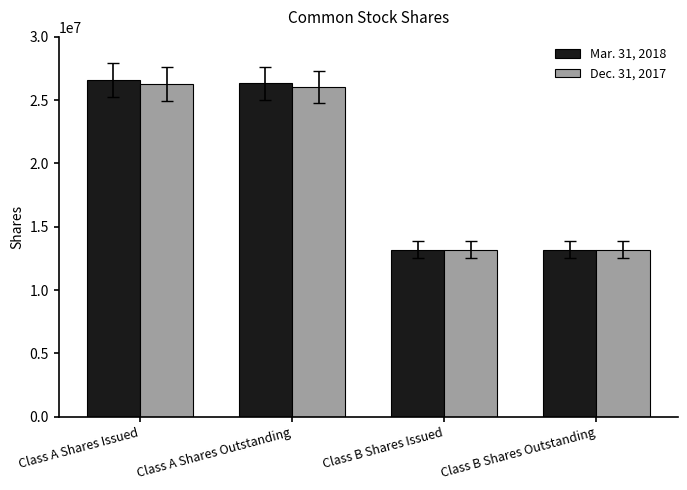

What is the minimum value shown in the chart?

13189245